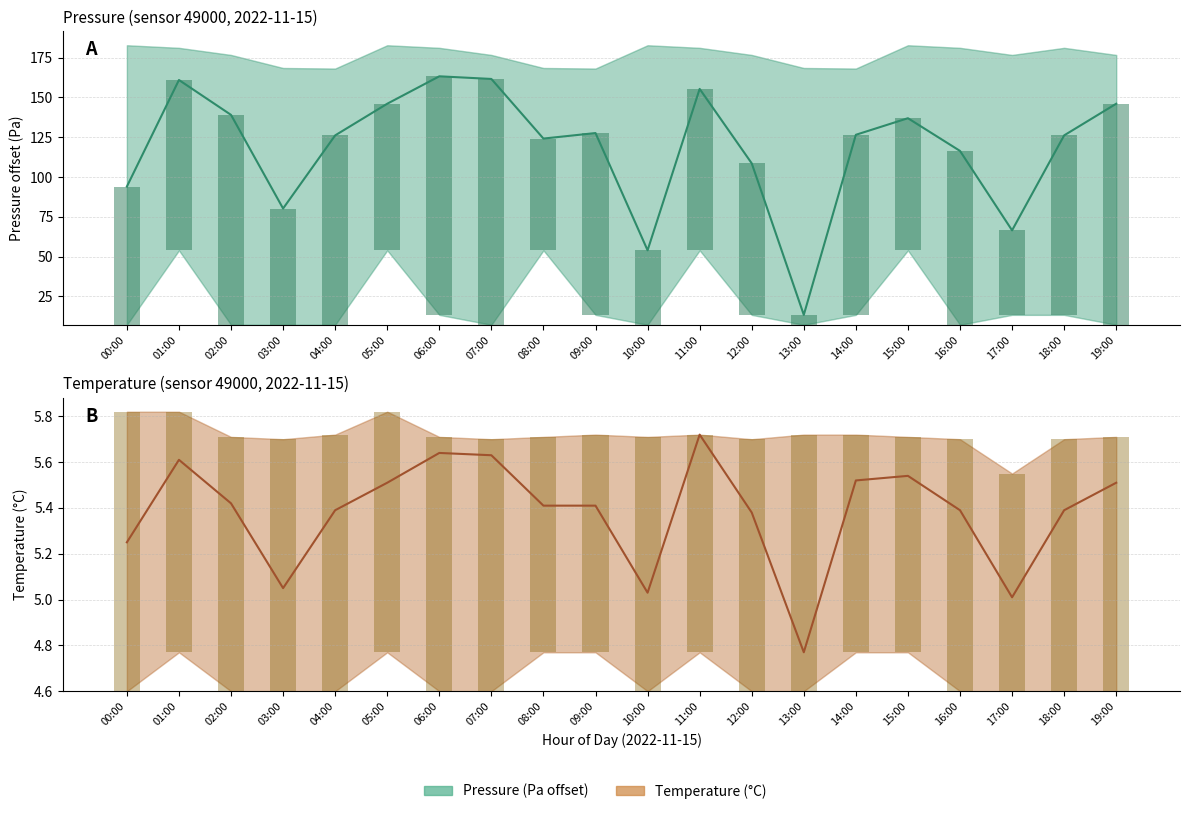

Which series has the largest total across all categories?

pressure